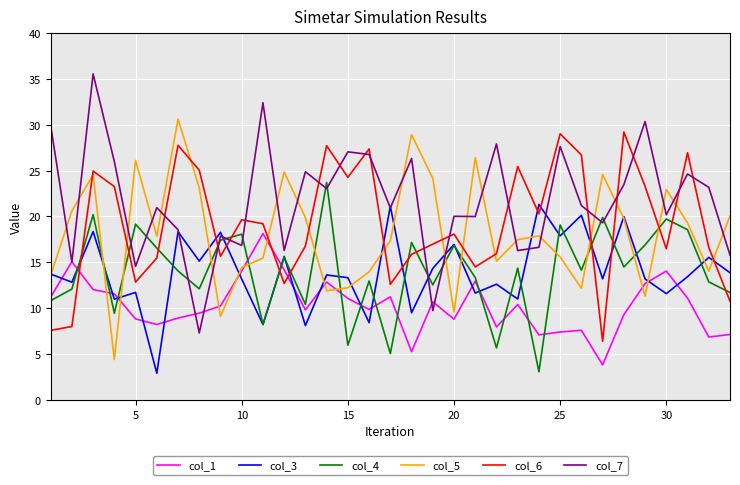

Which series has the largest total across all categories?

col_7